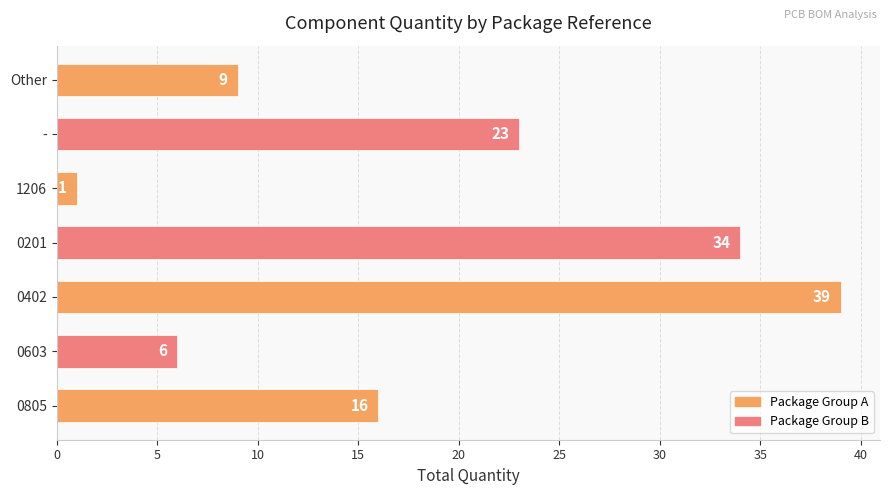

How many data points are less than 16?

3